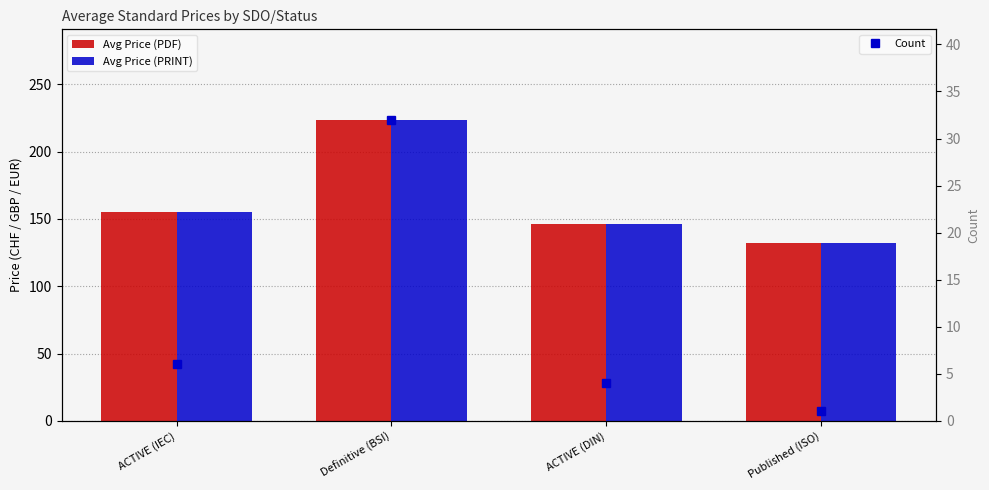

How many data points does each series have?

4